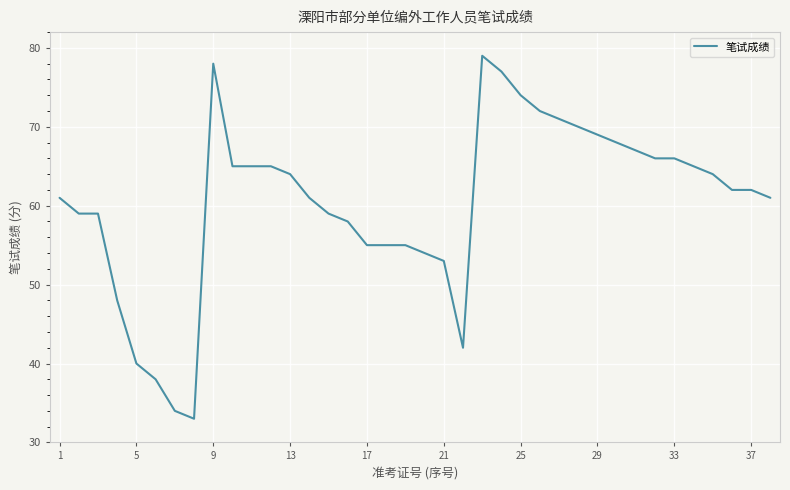

What is the difference between the maximum and minimum values?

46